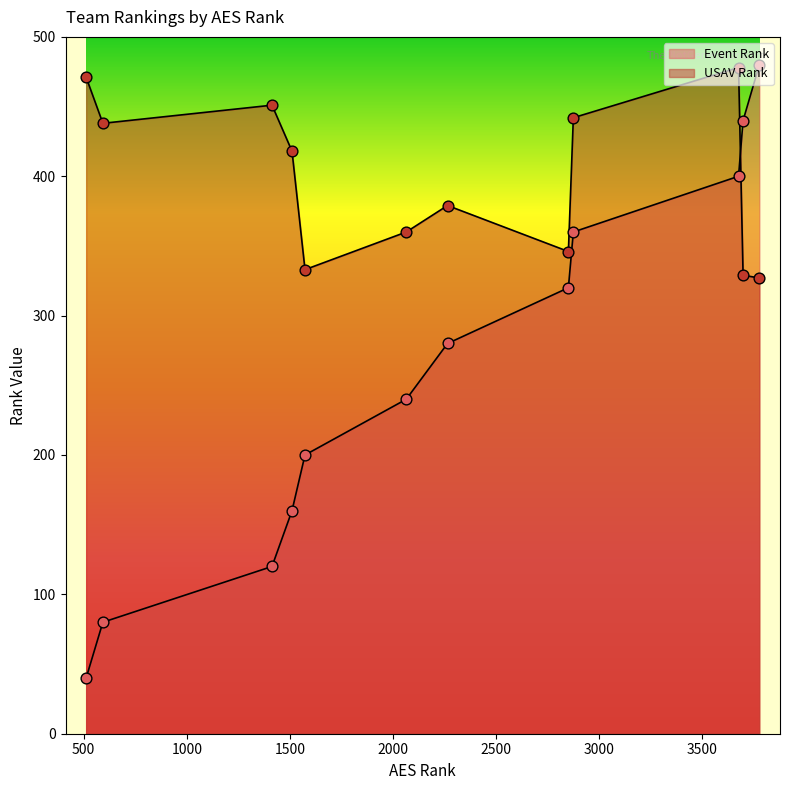

At which category is the sum across all series the highest?

3675